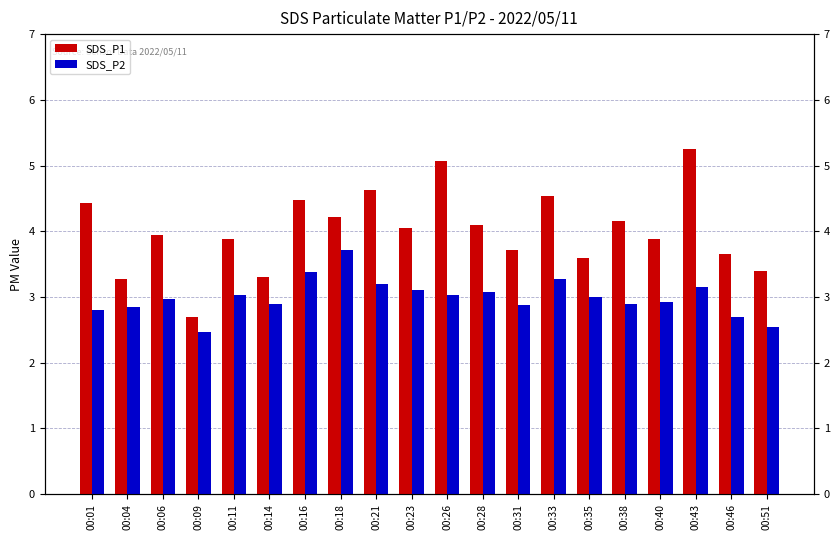

The SDS_P1 series shows 2.0 at 00:26. True or false?

False